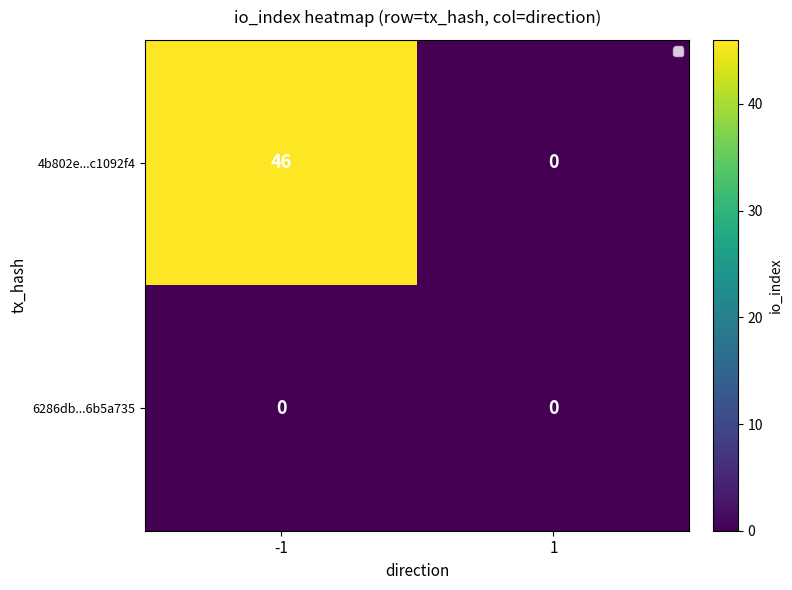

List the series in order of their overall mean, highest first.

4b802e...c1092f4, 6286db...6b5a735